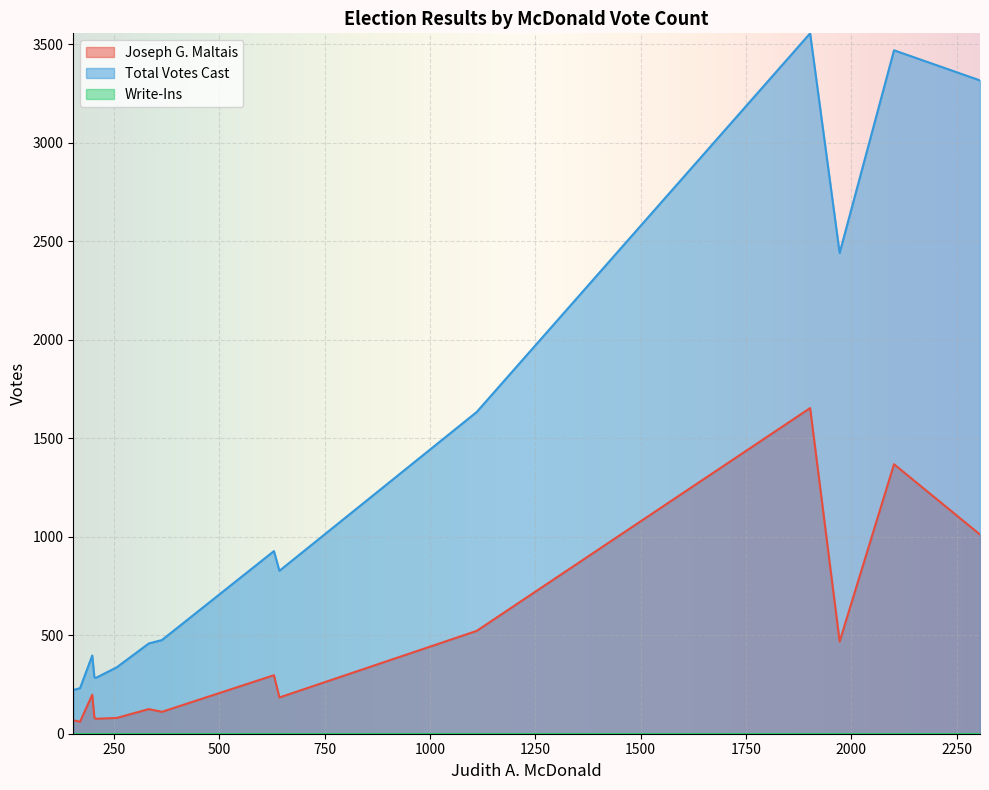

True or false: Joseph G. Maltais and Total Votes Cast cross at least once.

False